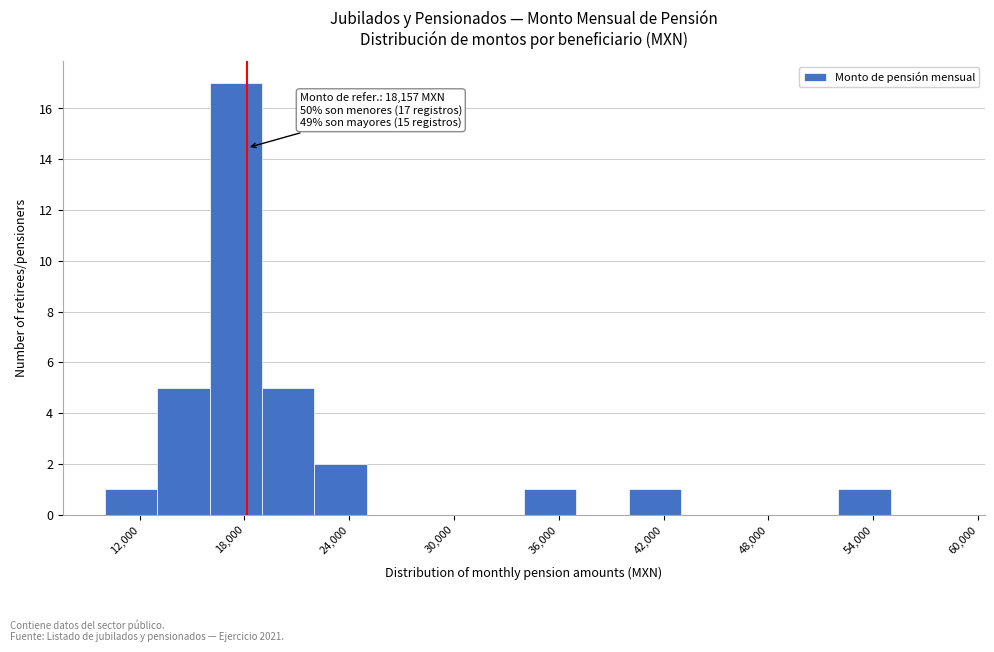

Read against the x-axis, roughly where is the centre of the tallest bar?

18000